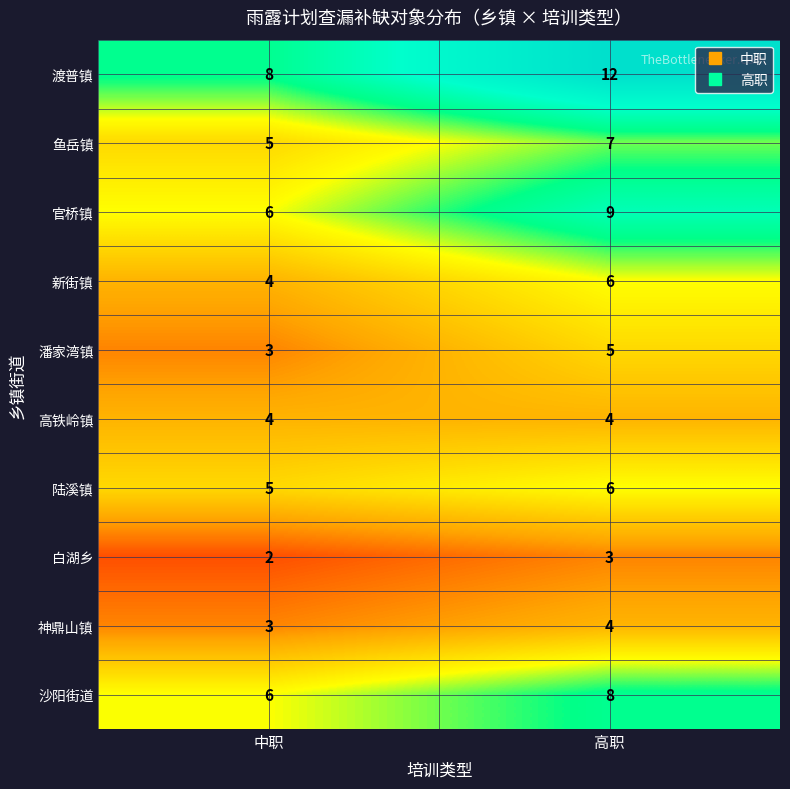

What is the total value across all series at 高职?

64